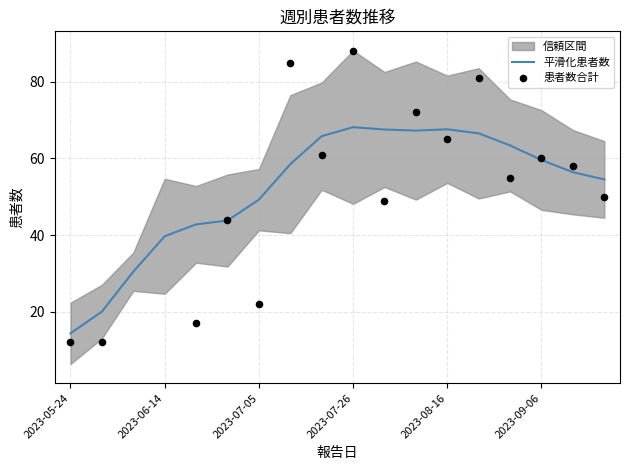

Is it true that 平滑化患者数 equals 14.4 at 2023-05-24?

True